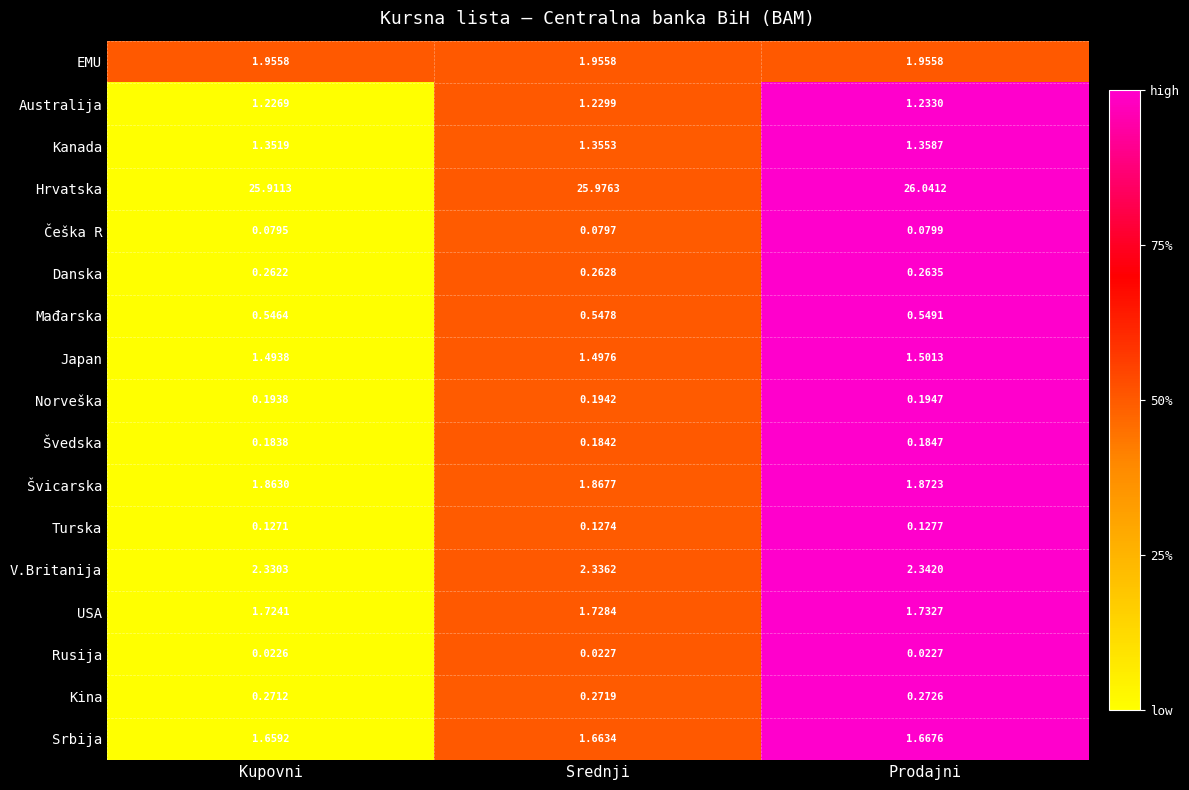

Between Kupovni and Prodajni, which series saw the biggest shift?

Hrvatska